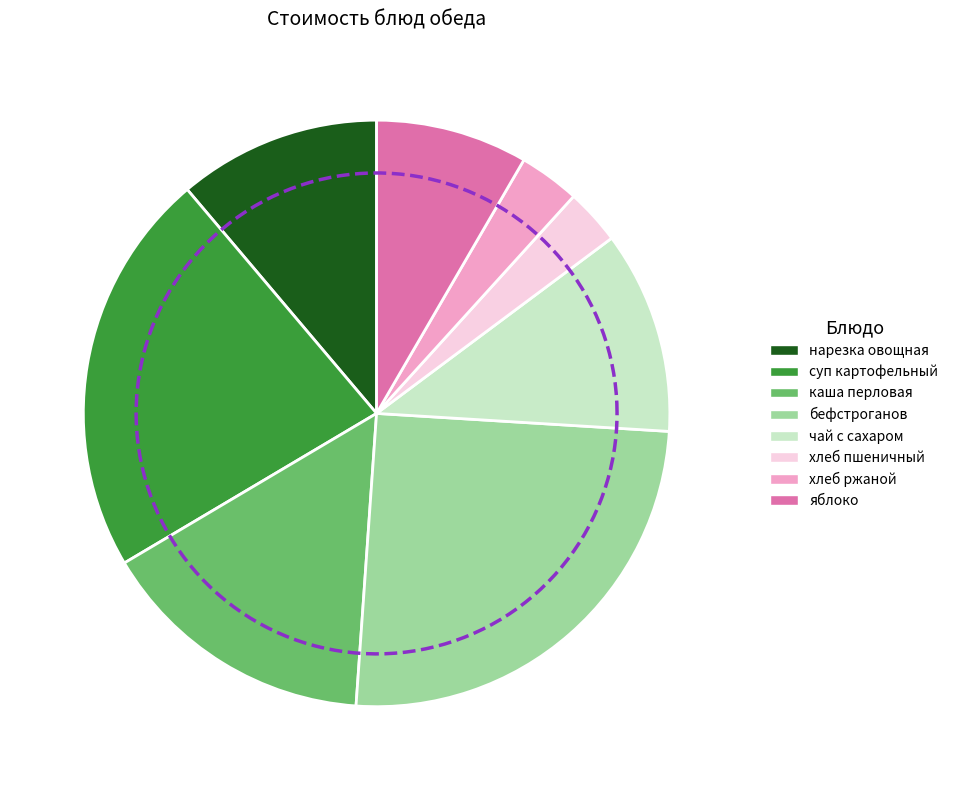

To the nearest percent, what portion does хлеб пшеничный represent?

3%